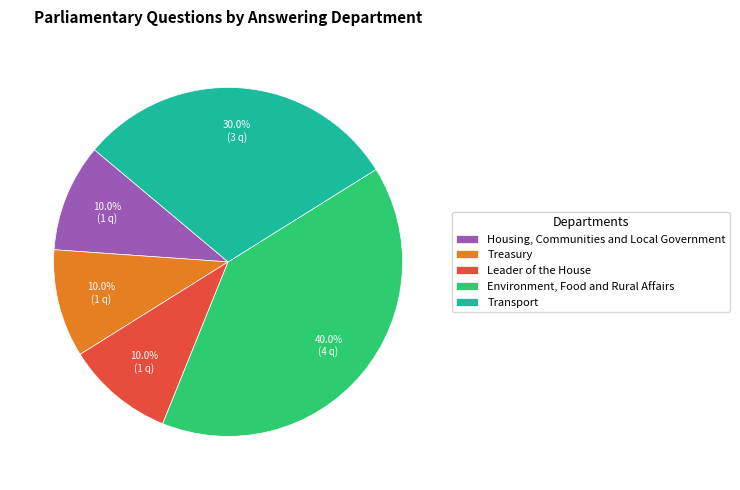

Which slice is the largest?

Environment, Food and Rural Affairs